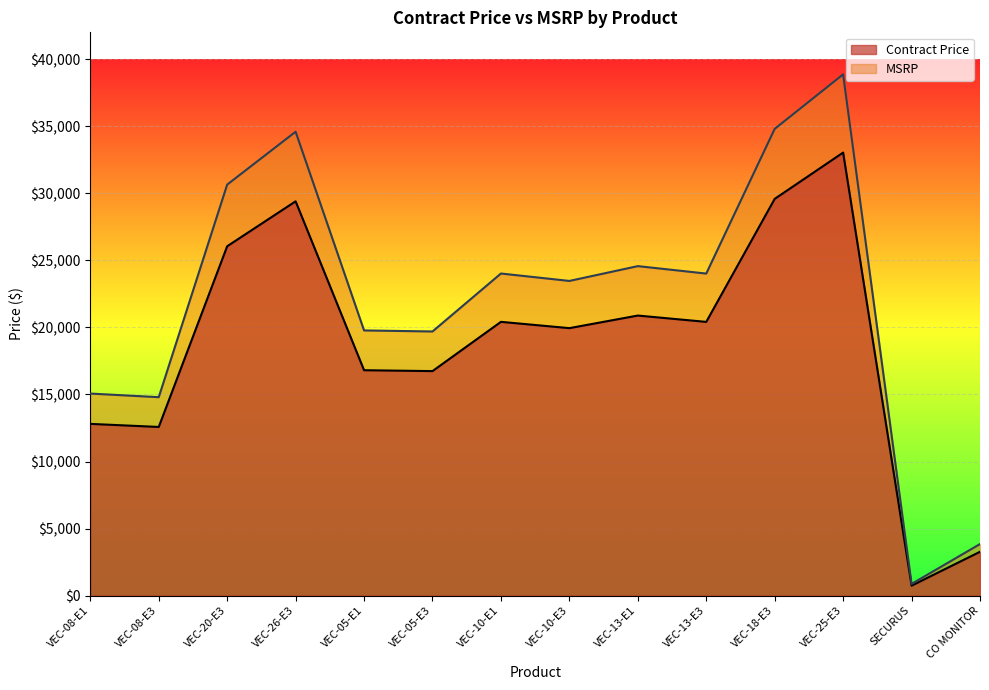

What is the difference between the second highest and second lowest values in the Contract Price series?

26311